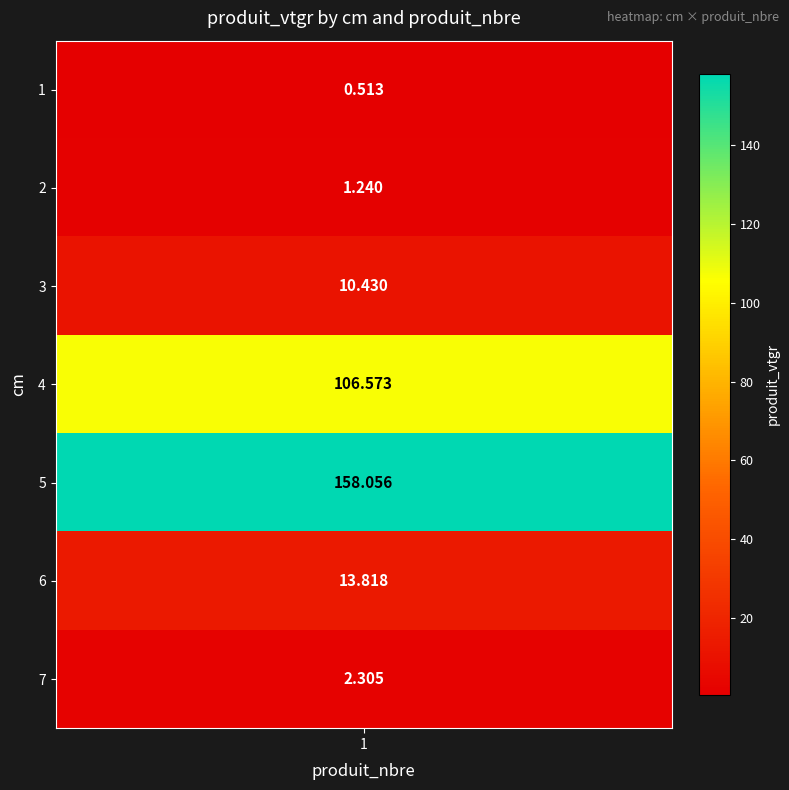

What is the average value?

41.8